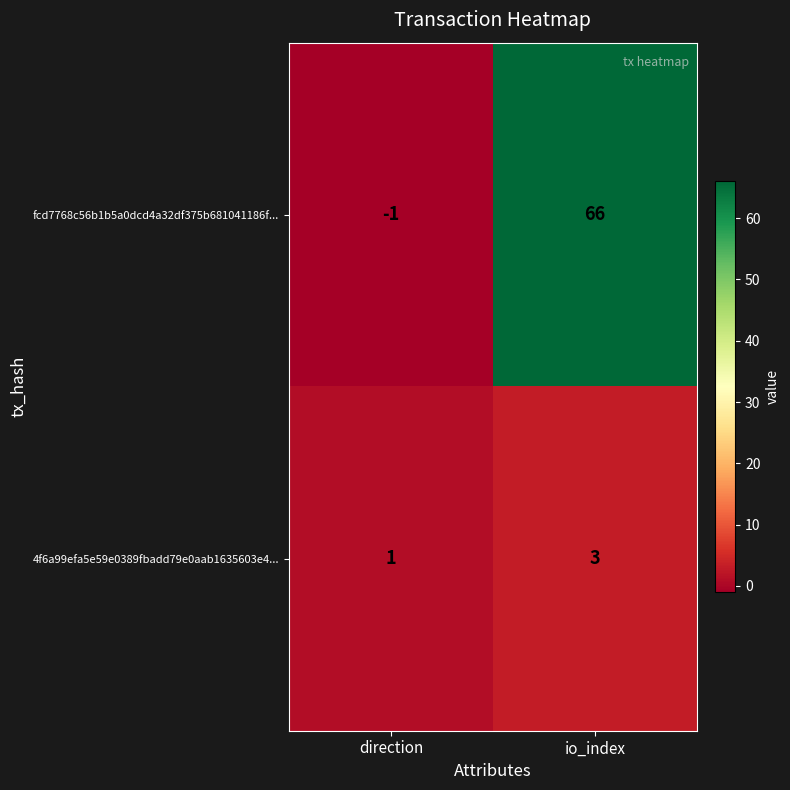

What is the difference between the fcd7768c56b1b5a0dcd4a32df375b681041186f... values at direction and io_index?

67